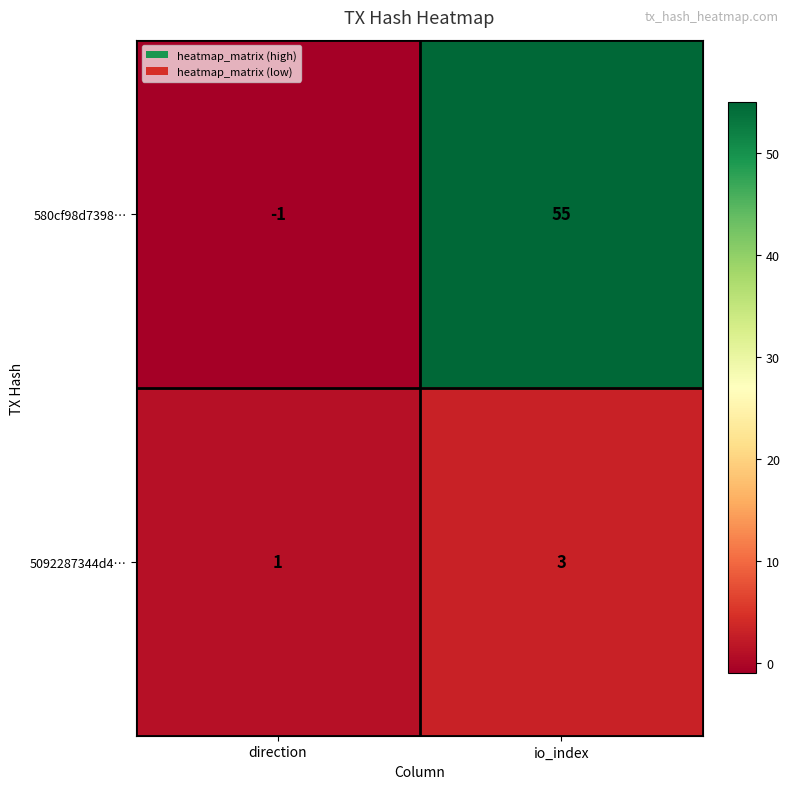

True or false: 5092287344d4… has a value of 0 at direction.

False